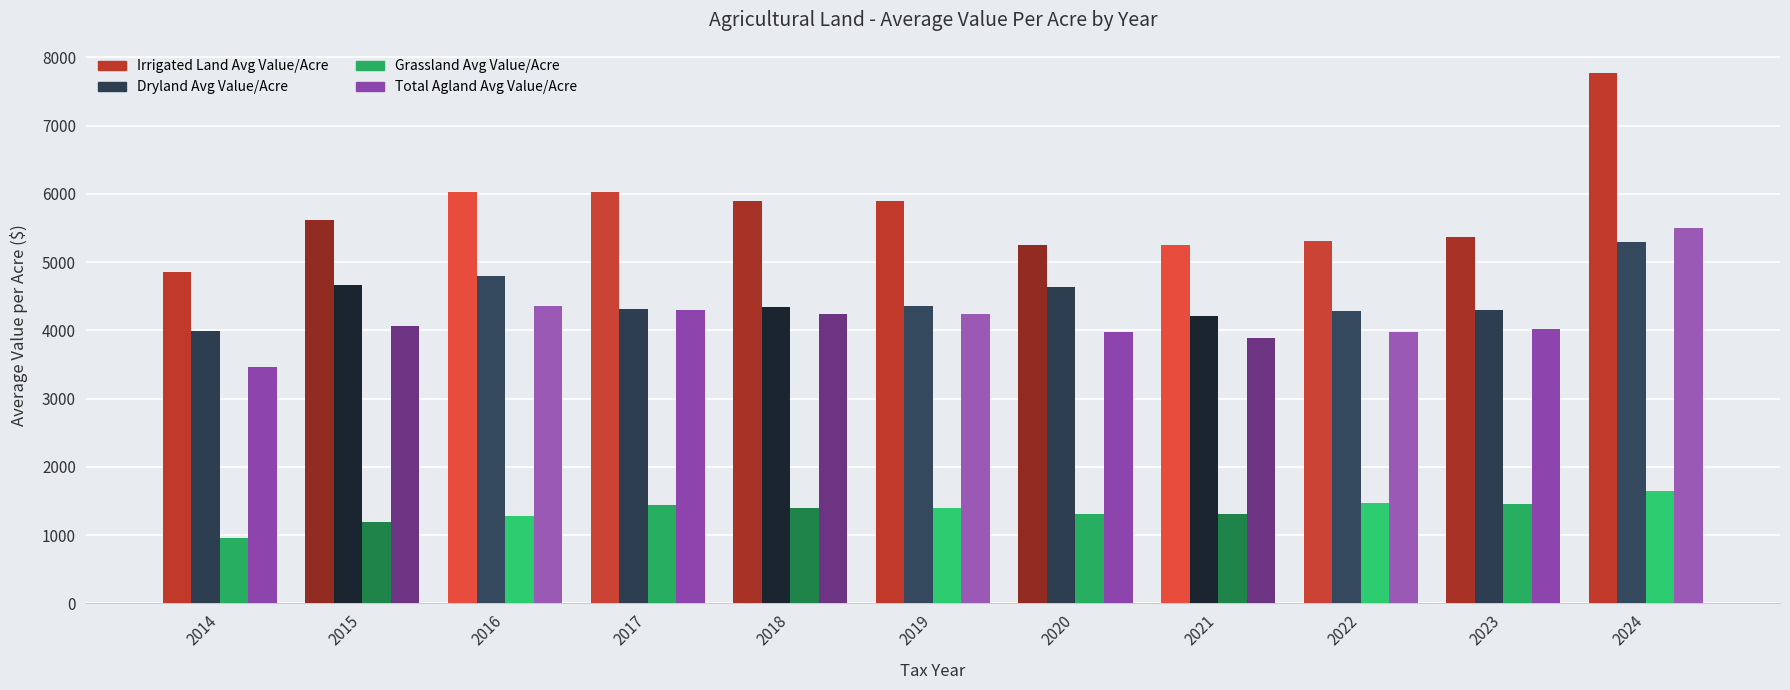

What is the value of the Total Agland Avg Value/Acre bar at the 9th from the left?

3980.7